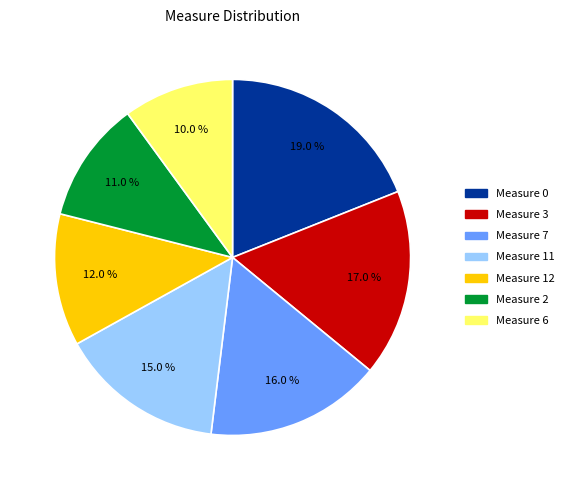

What is the ratio of the value at Measure 11 to the value at Measure 12?

1.2